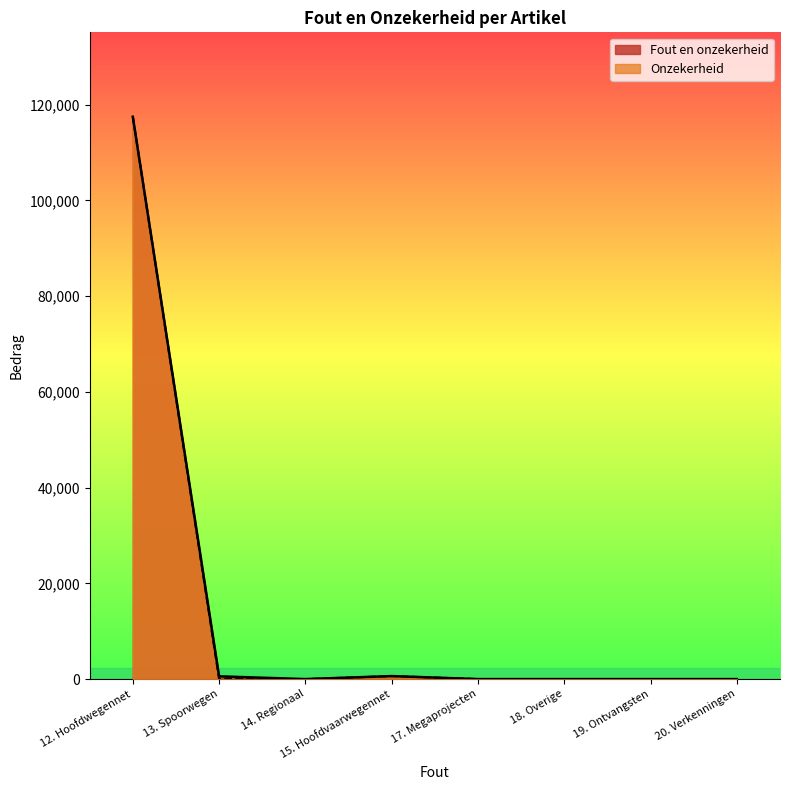

In Onzekerheid, how many points are higher than both neighbors (excluding endpoints)?

1